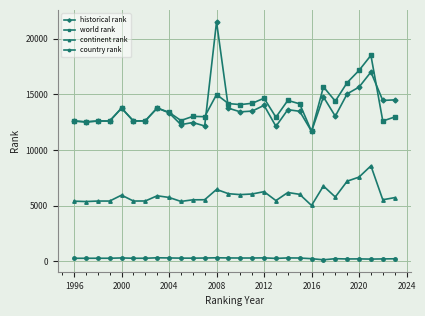

True or false: world rank and country rank intersect in this chart.

False